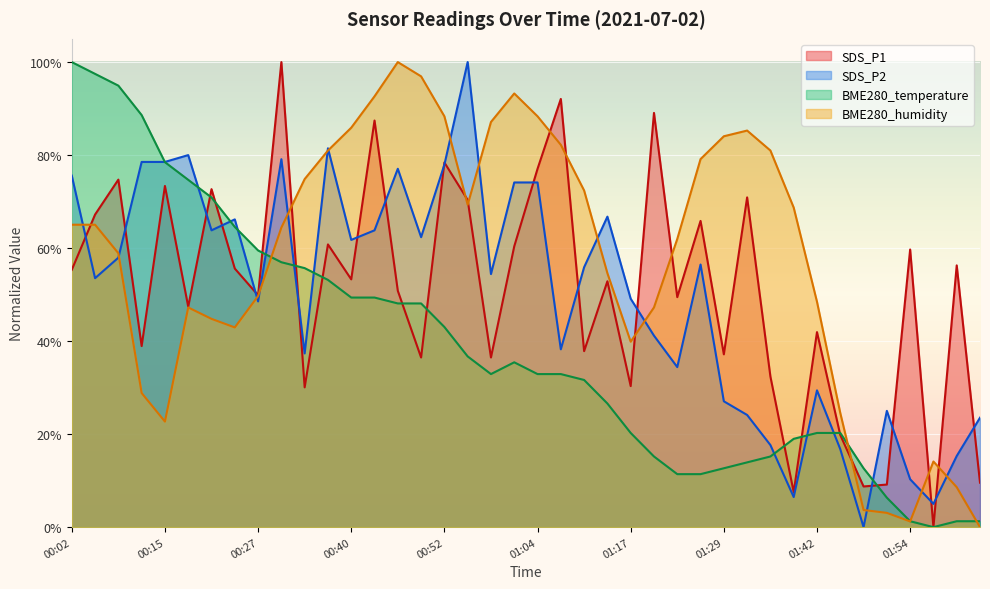

What is the label of the 28th point from the left?

01:26